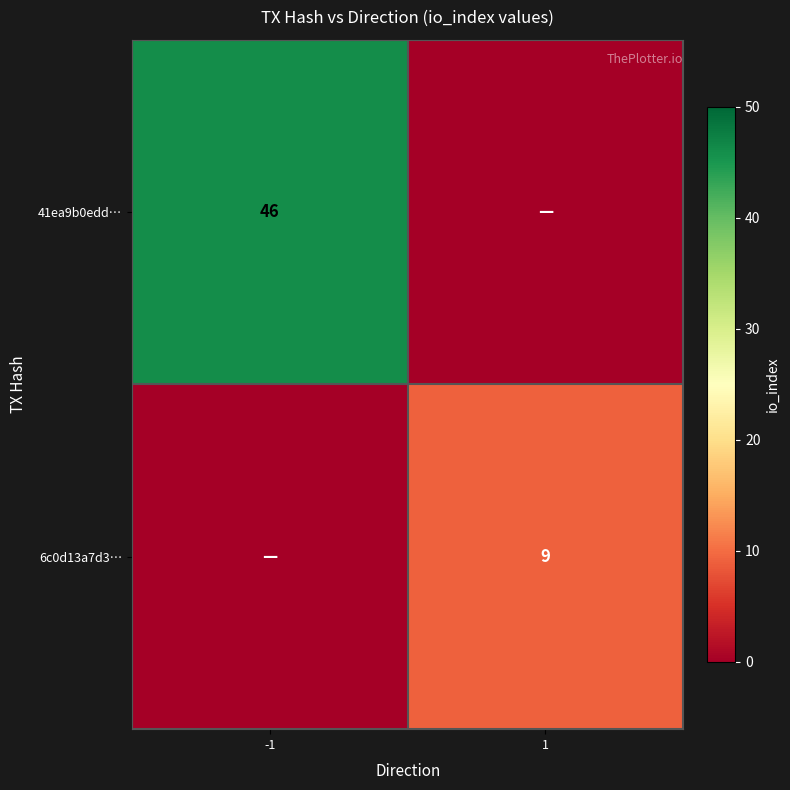

What is the approximate value of 41ea9b0edd… at -1?

46